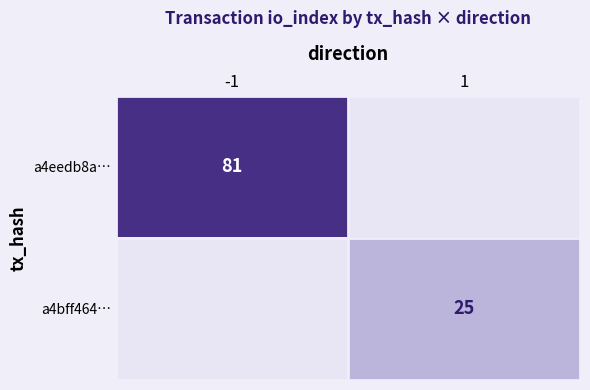

Which category has the lowest value in the a4eedb8a… series?

1